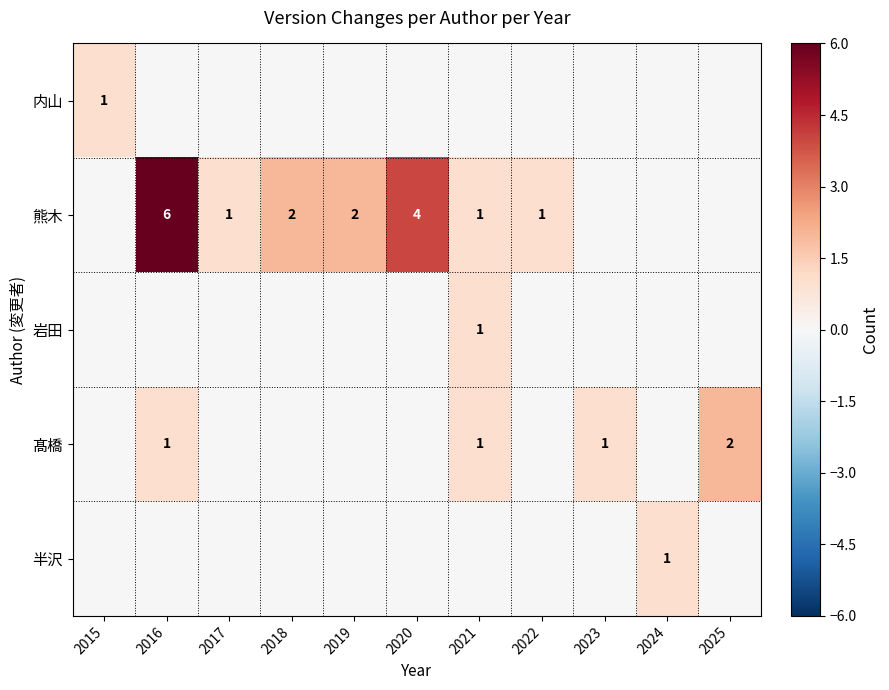

The 岩田 series shows 1 at 2021. True or false?

True